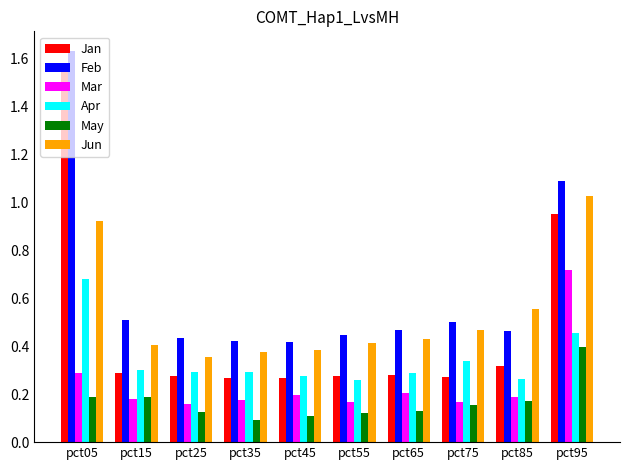

Which series has the largest range (max minus min)?

Jan